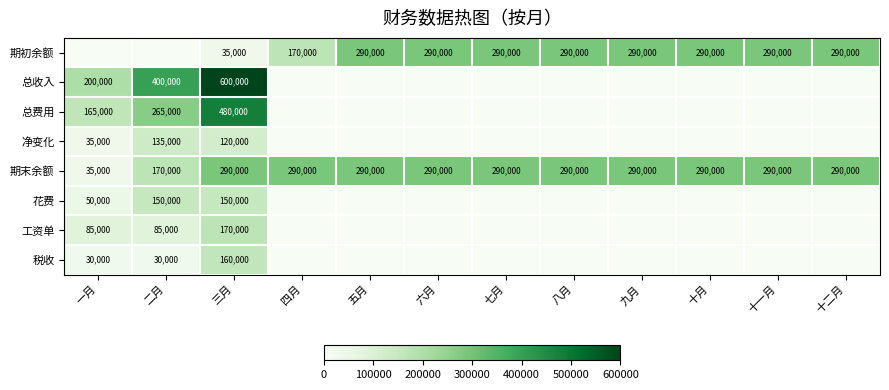

Where is 期末余额 nearest to the value 162500?

二月